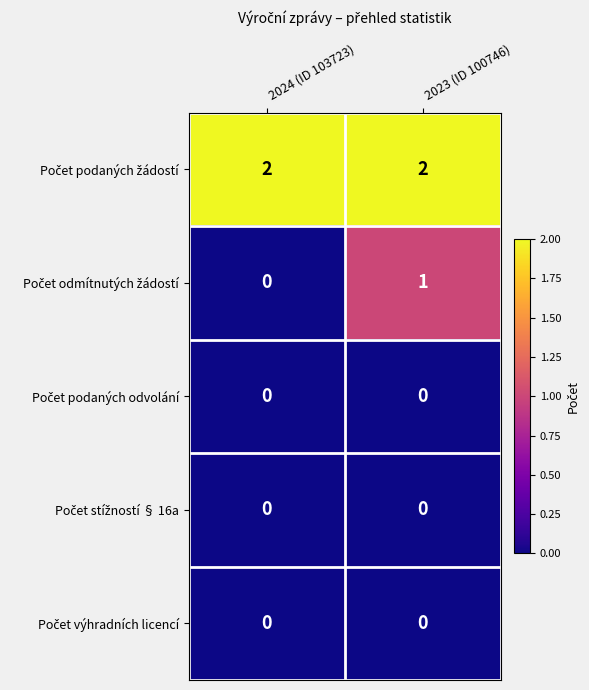

At which category is the sum across all series the highest?

2023 (ID 100746)